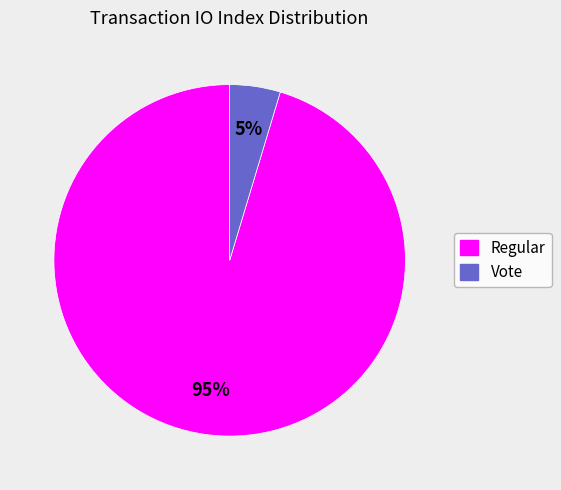

To the nearest percent, what is the average slice percentage?

50%